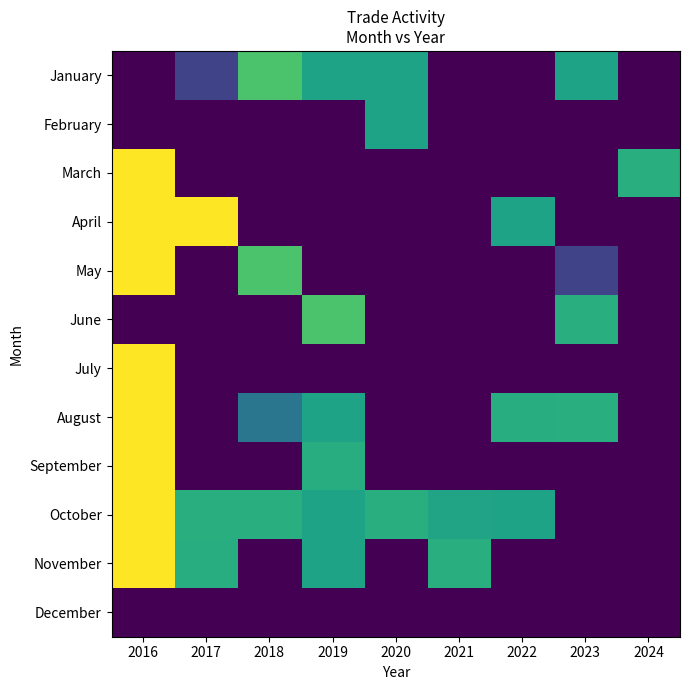

Rank the series by their maximum value, from highest to lowest.

April, May, July, August, September, October, November, March, January, June, February, December